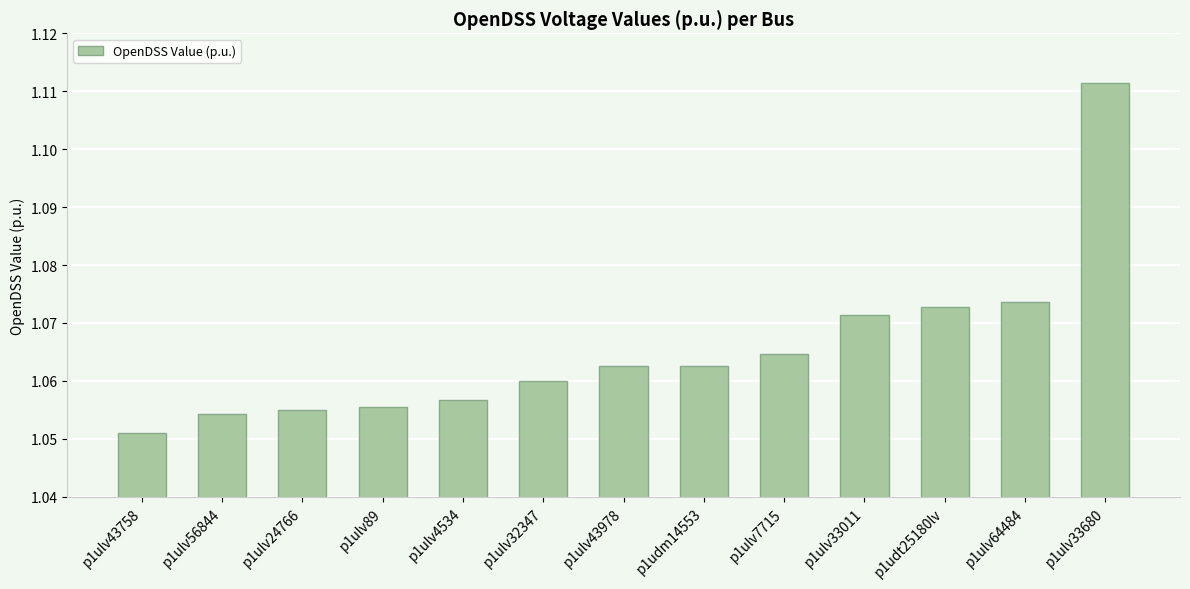

What is the ratio of the value at p1ulv64484 to the value at p1ulv4534?

1.0